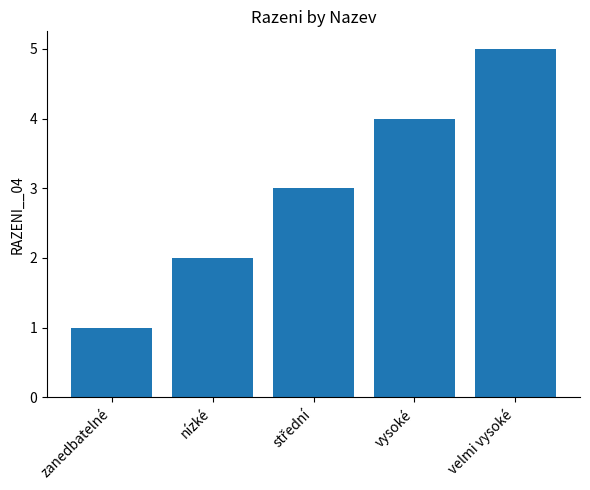

Count the number of categories in the chart.

5